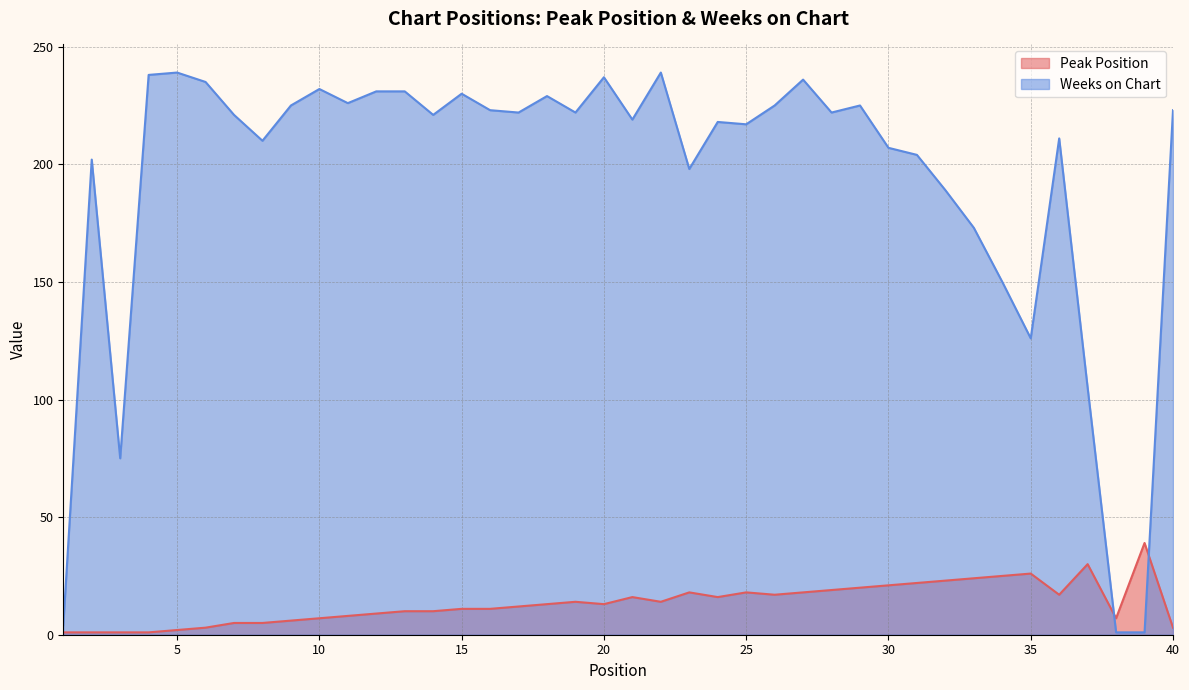

How many lines are shown in the chart?

2